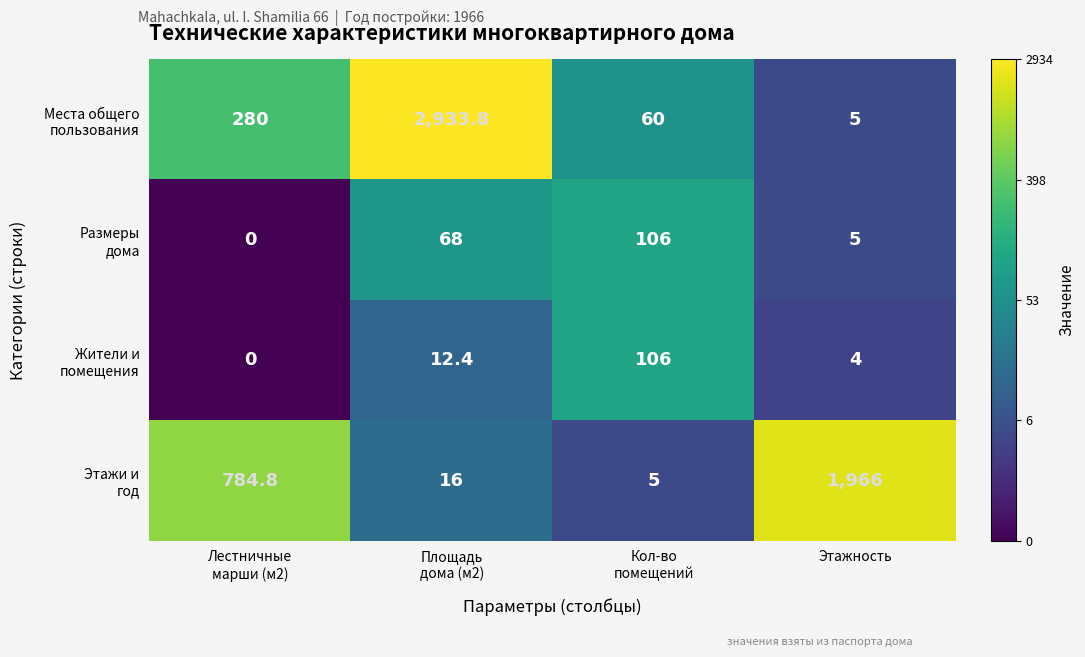

What is the greatest value displayed?

2933.8